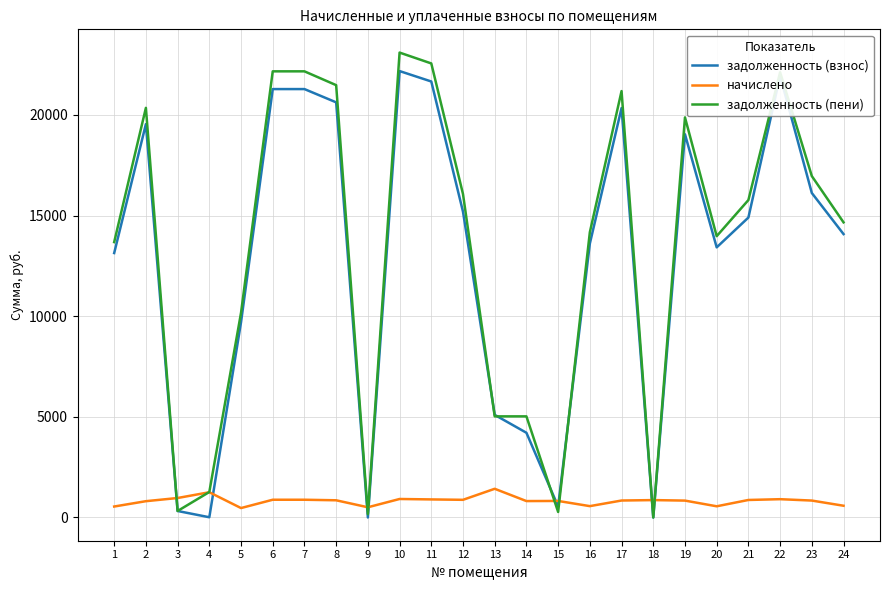

At which category is the sum across all series the highest?

10